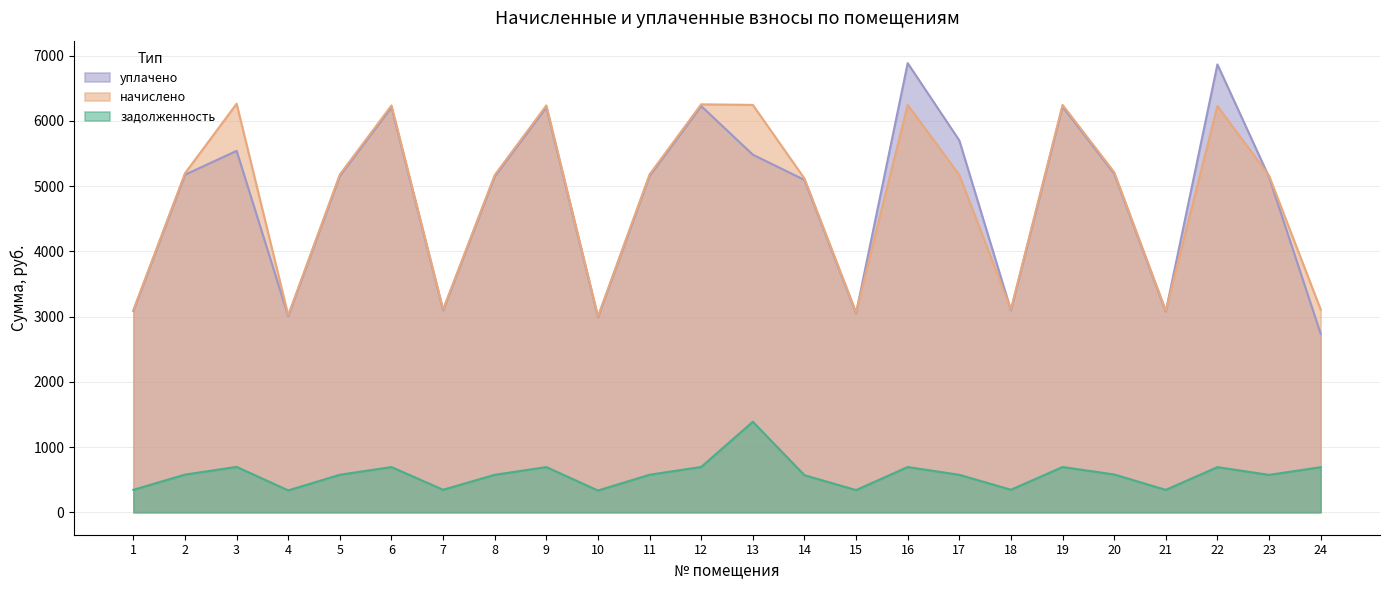

True or false: задолженность and начислено intersect in this chart.

False